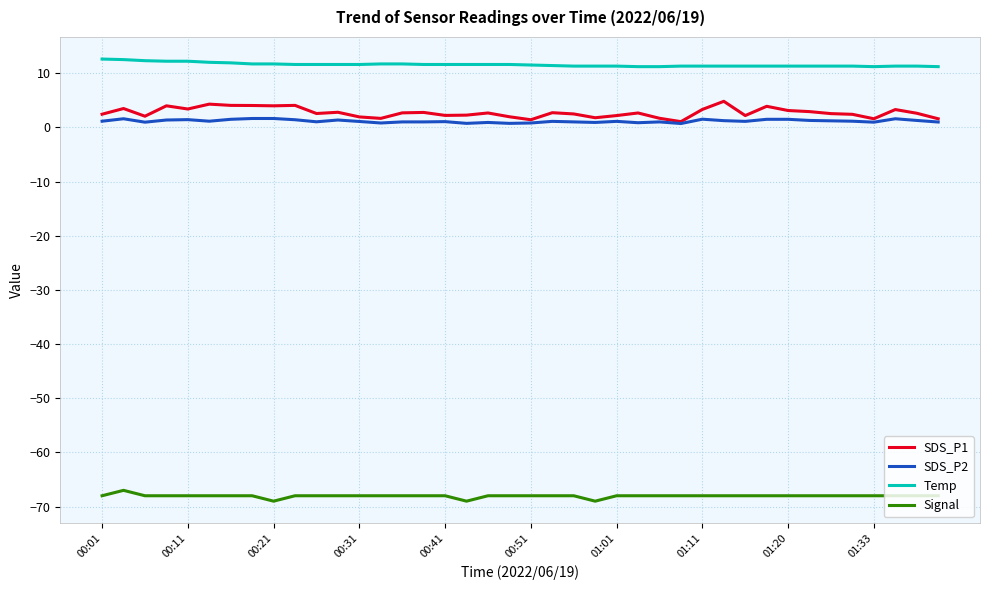

How many lines are shown in the chart?

4